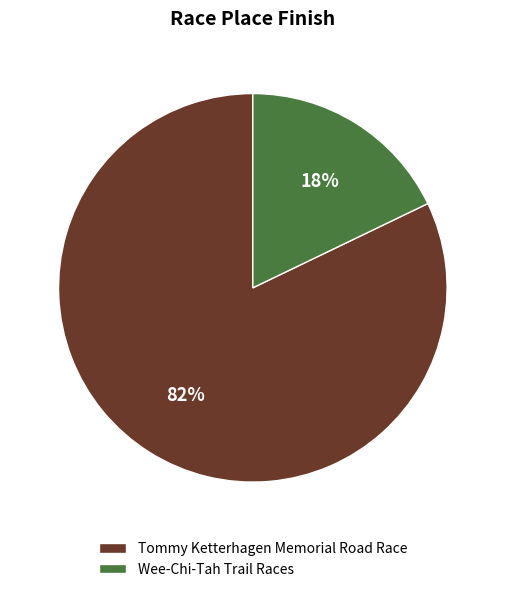

Which slice is the largest?

Tommy Ketterhagen Memorial Road Race